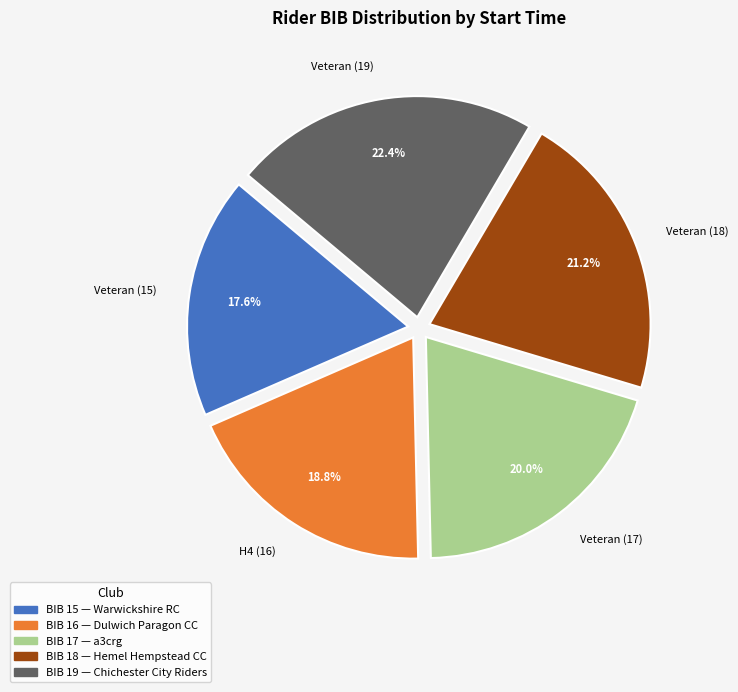

Does Veteran (19) account for over 50% of the chart?

No